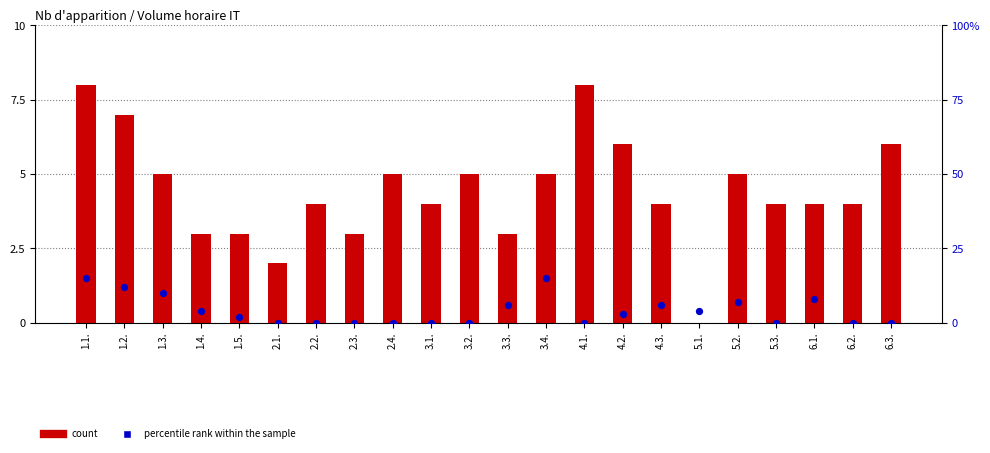

Which series contains the highest Y value?

percentile rank within the sample